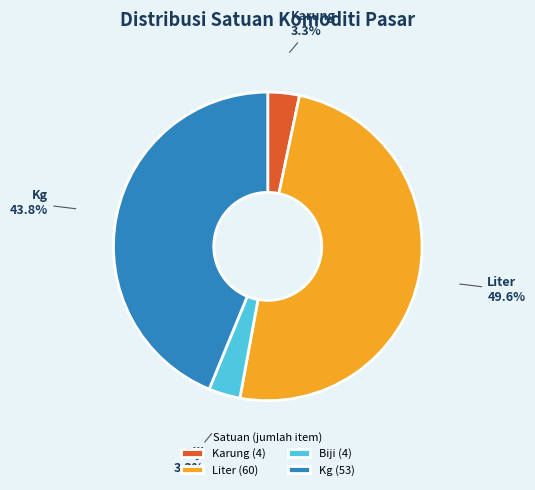

To the nearest percent, what is the combined percentage of Biji and Kg?

47%